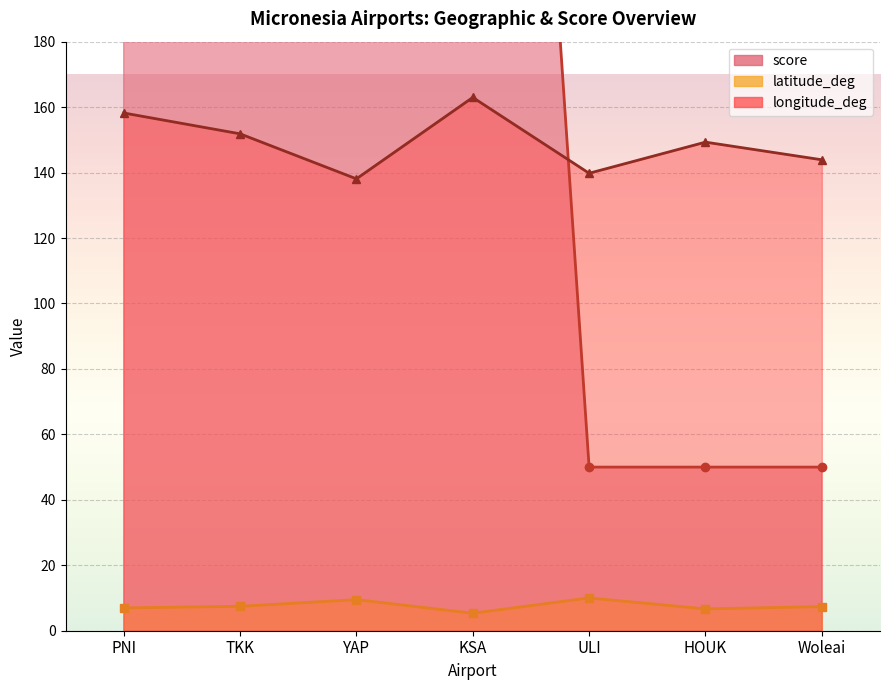

What is the average value of the latitude_deg series?

7.6